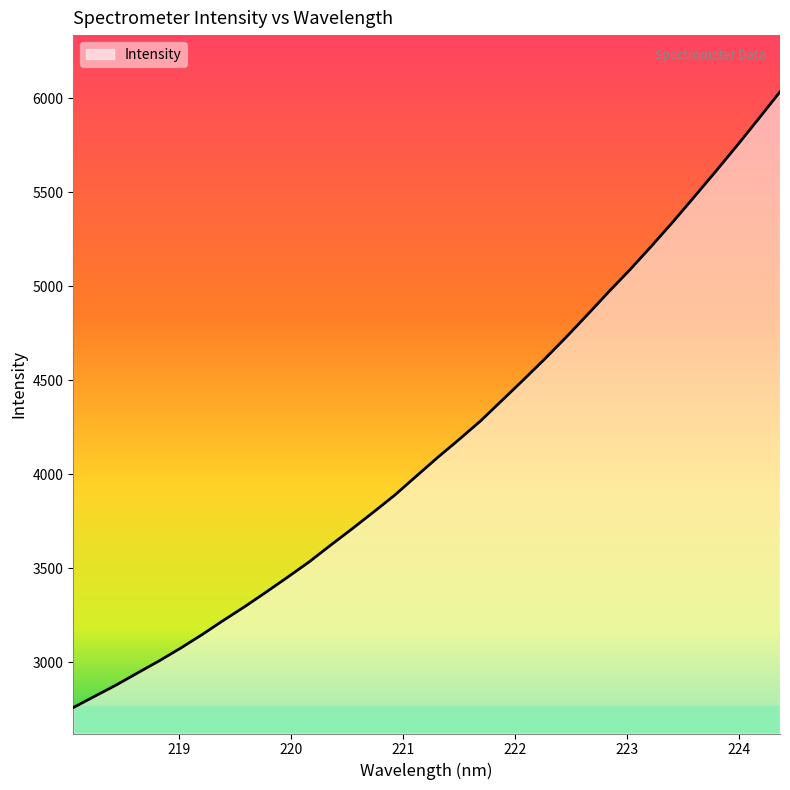

What is the minimum value shown in the chart?

2758.5